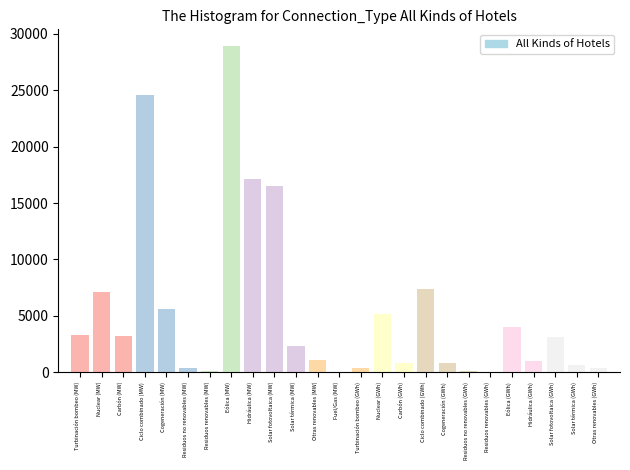

The value at Hidráulica (GWh) is 970.2. True or false?

True